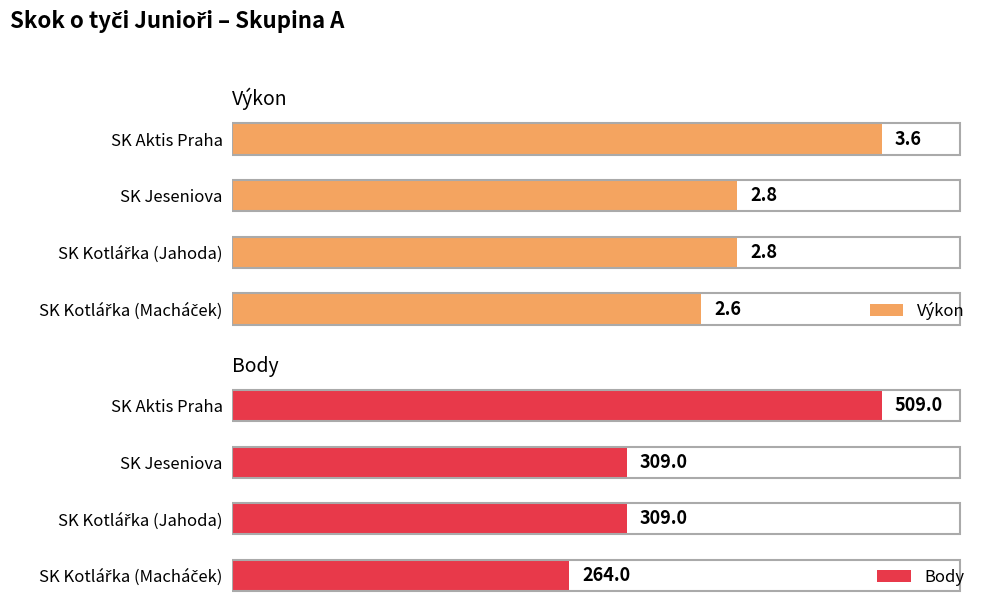

The value of Výkon at 2 is 2.8. True or false?

True